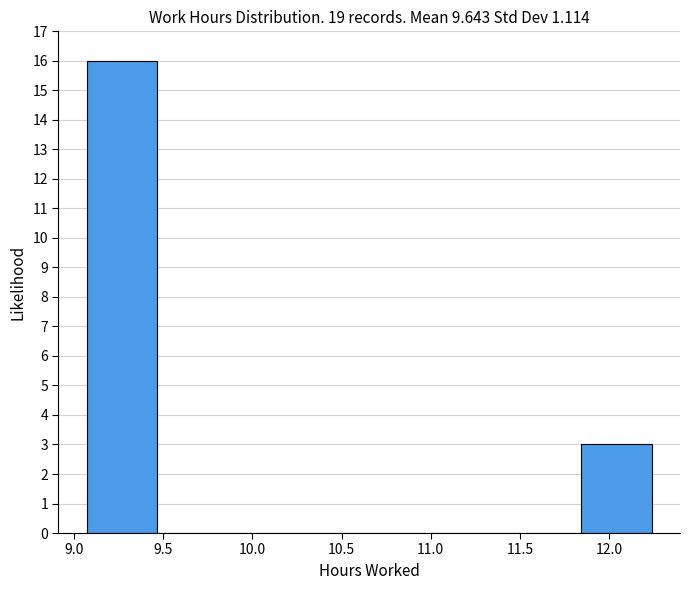

Reading left to right, list every bar in this chart as the range it spans on the x-axis followed by its height. Neither the bar edges nor the heights are printed on the chart, so give them approximately, as read against the axes.

9.05 to 9.45: 16
9.45 to 9.85: 0
9.85 to 10.25: 0
10.25 to 10.65: 0
10.65 to 11.05: 0
11.05 to 11.45: 0
11.45 to 11.85: 0
11.85 to 12.25: 3